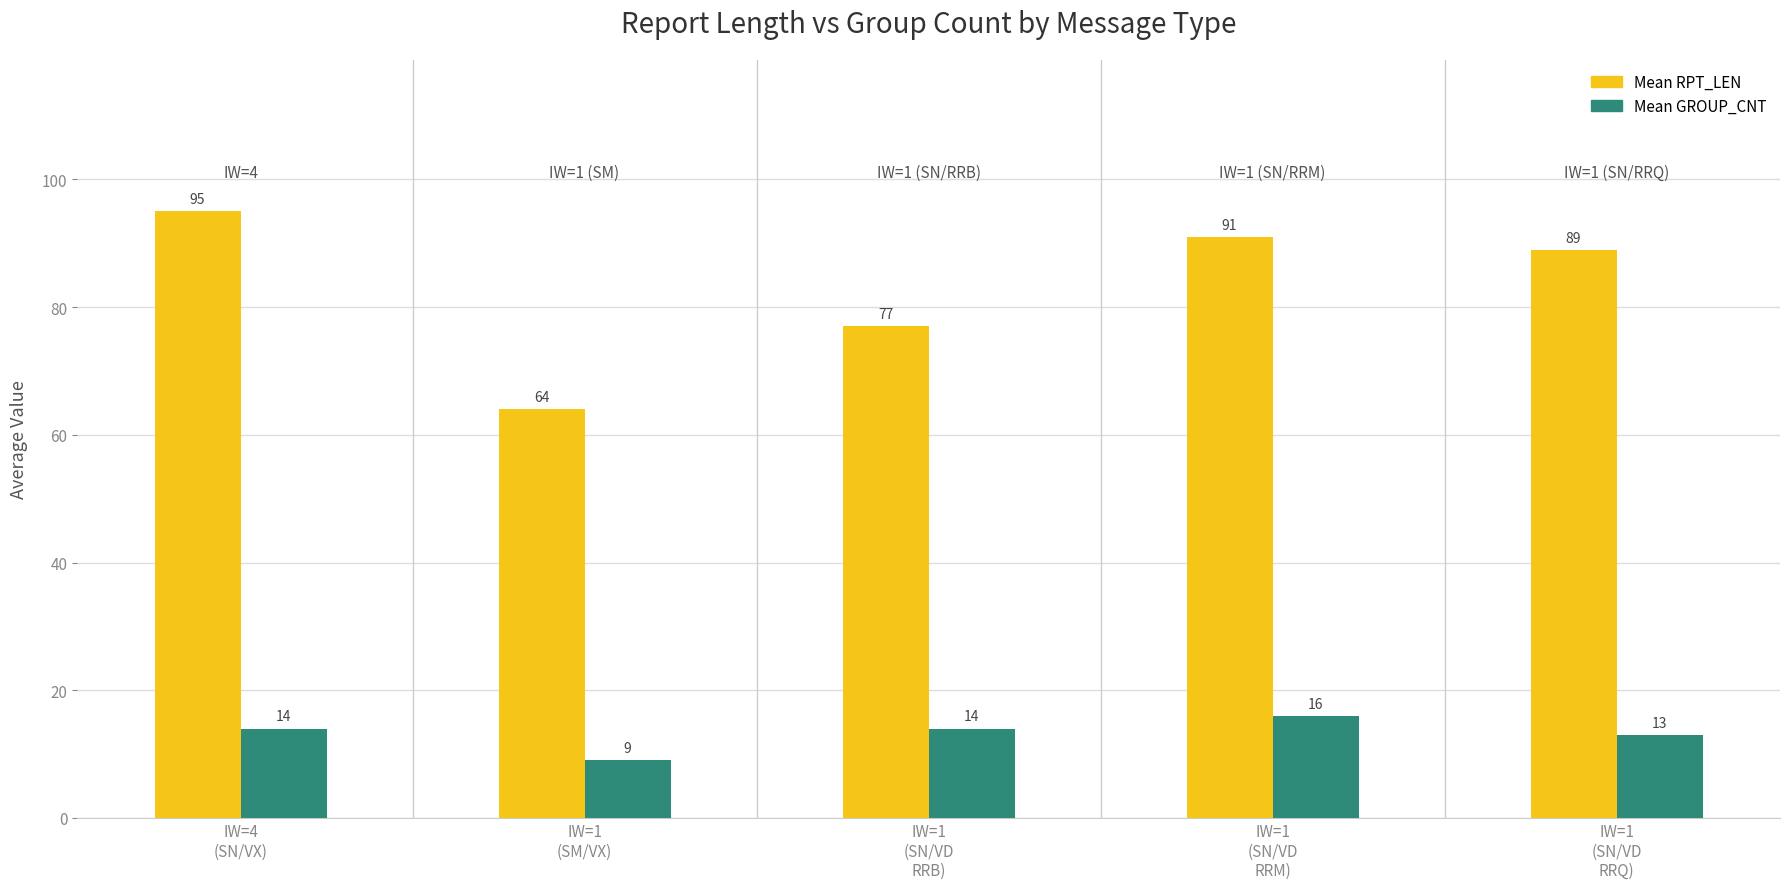

Which category has the lowest value across all series?

IW=1
(SM/VX)